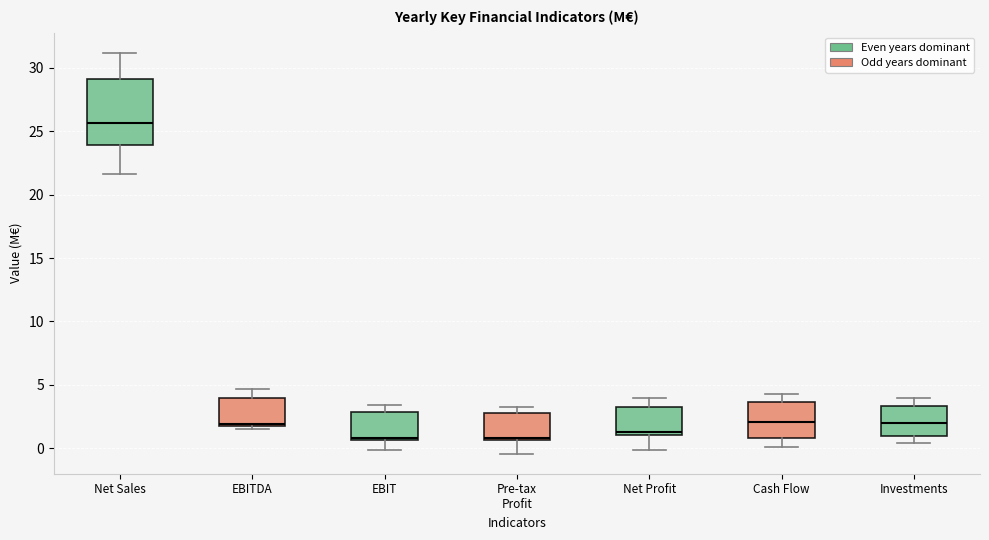

Reading left to right, transcribe this box plot: for each box, give where its median line is, the range the box spans, and where its two whiskers end, as read against the y-axis. The values are not printed on the chart, so give them approximately, as read against the axis.

Net Sales: median 25.5, box 24.0 to 29.0, whiskers 21.5 to 31.0
EBITDA: median 2.0 (just above the box's lower edge), box 2.0 to 4.0, whiskers 1.5 to 4.5
EBIT: median 1.0, box 0.5 to 3.0, whiskers 0.0 to 3.5
Pre-tax Profit: median 1.0, box 0.5 to 3.0, whiskers -0.5 to 3.5
Net Profit: median 1.5, box 1.0 to 3.0, whiskers 0.0 to 4.0
Cash Flow: median 2.0, box 1.0 to 3.5, whiskers 0.0 to 4.5
Investments: median 2.0, box 1.0 to 3.5, whiskers 0.5 to 4.0